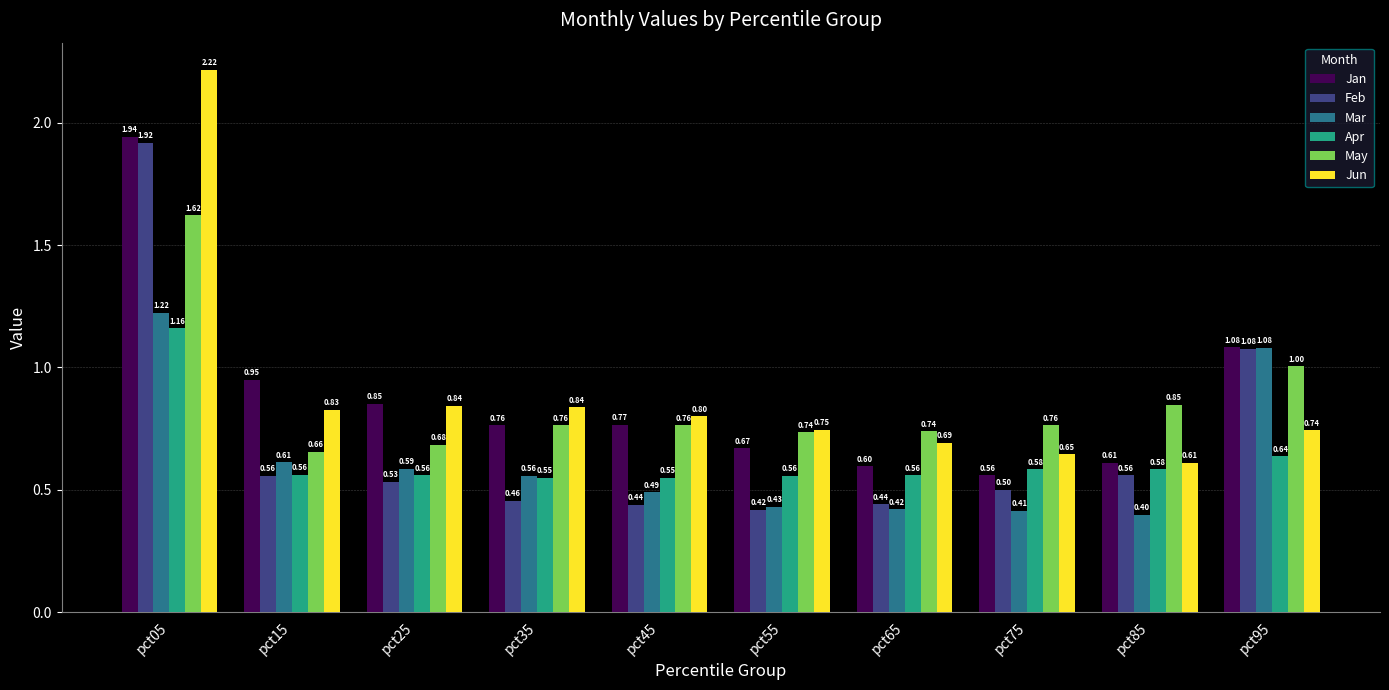

What is the difference between the maximum and minimum values in the Mar series?

0.8